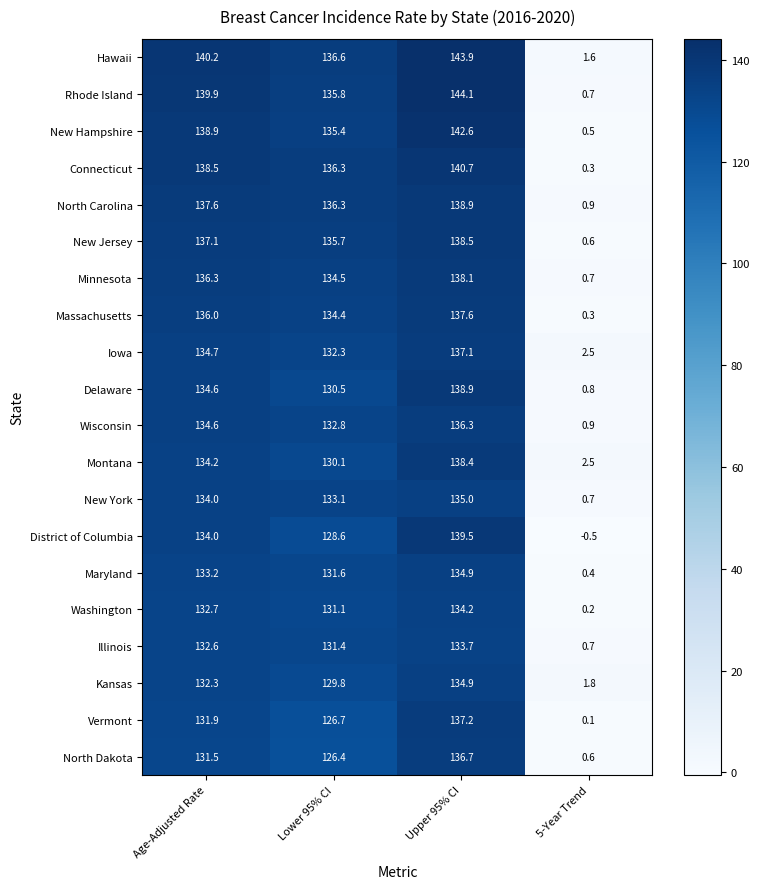

How many data points does each series have?

4